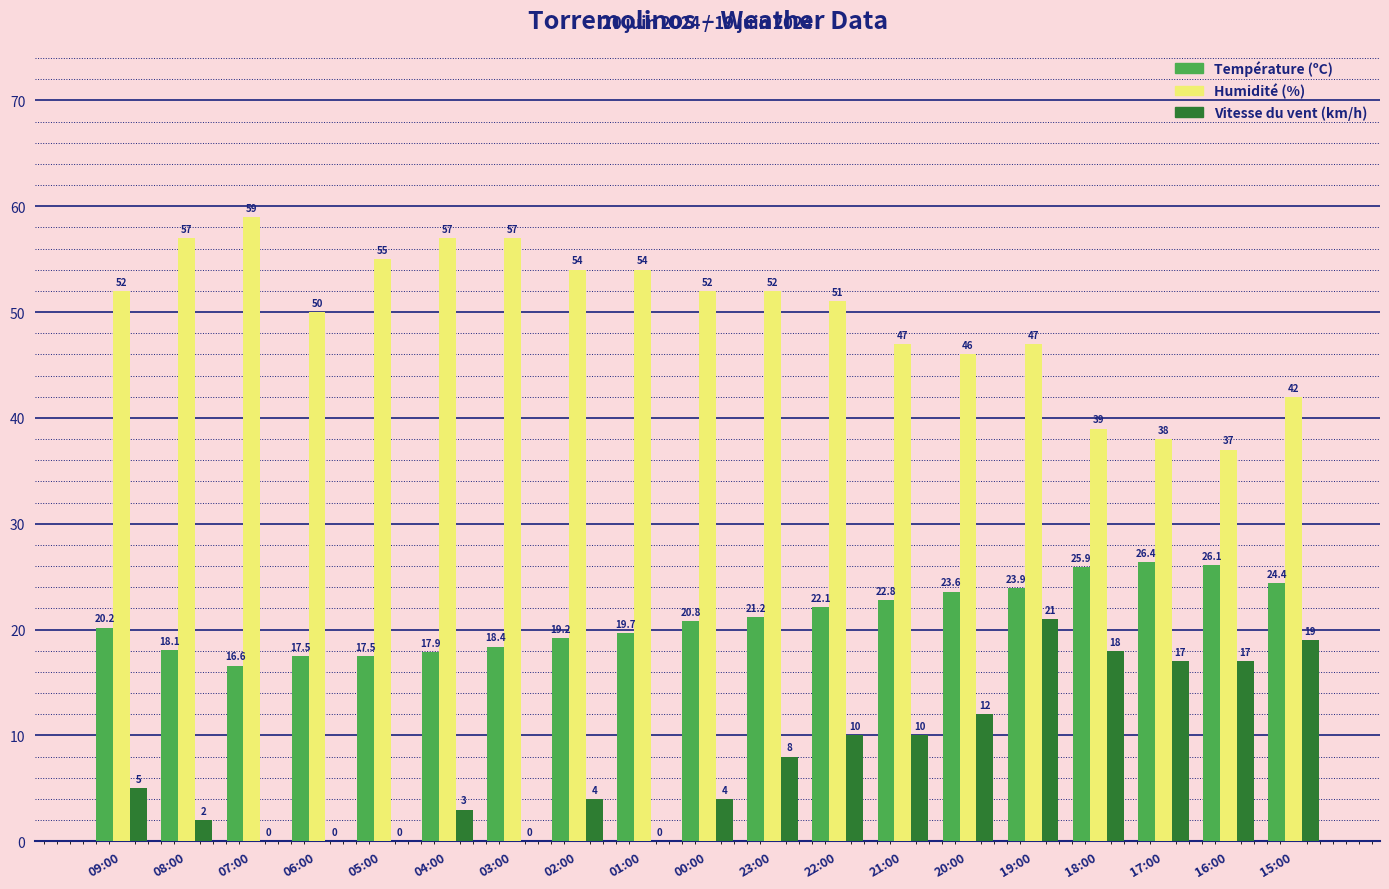

At which category is the sum across all series the highest?

19:00